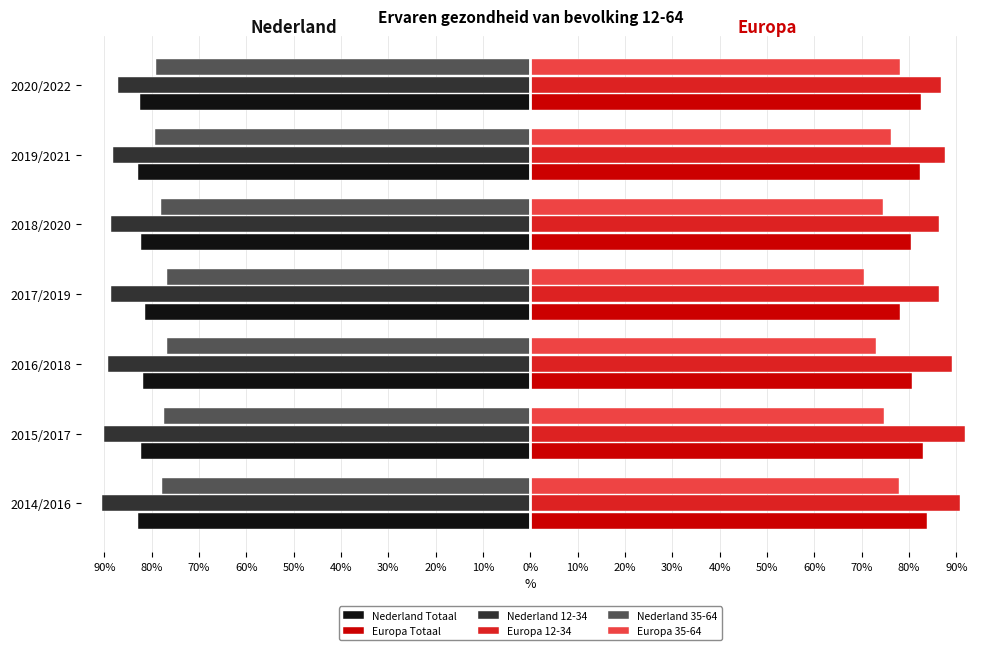

What are all the series names shown in the legend?

Nederland Totaal, Europa Totaal, Nederland 12-34, Europa 12-34, Nederland 35-64, Europa 35-64